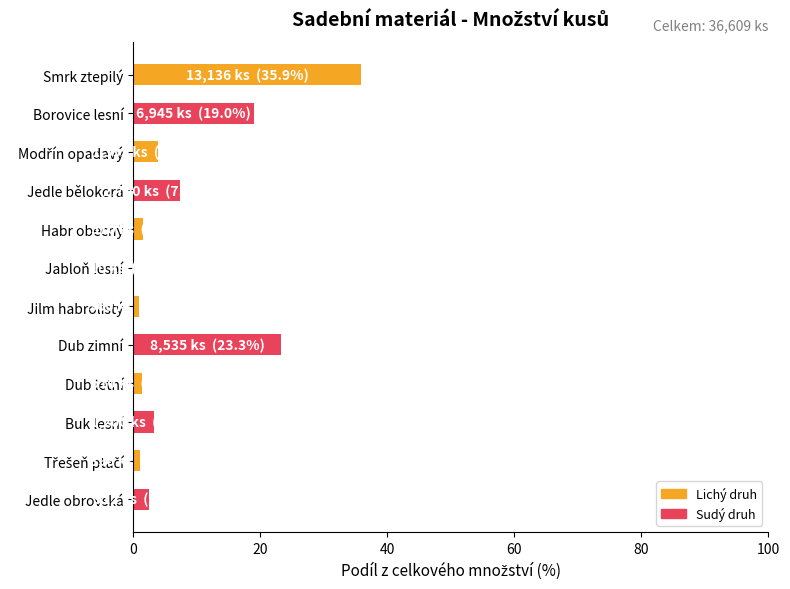

Count the number of categories in the chart.

12